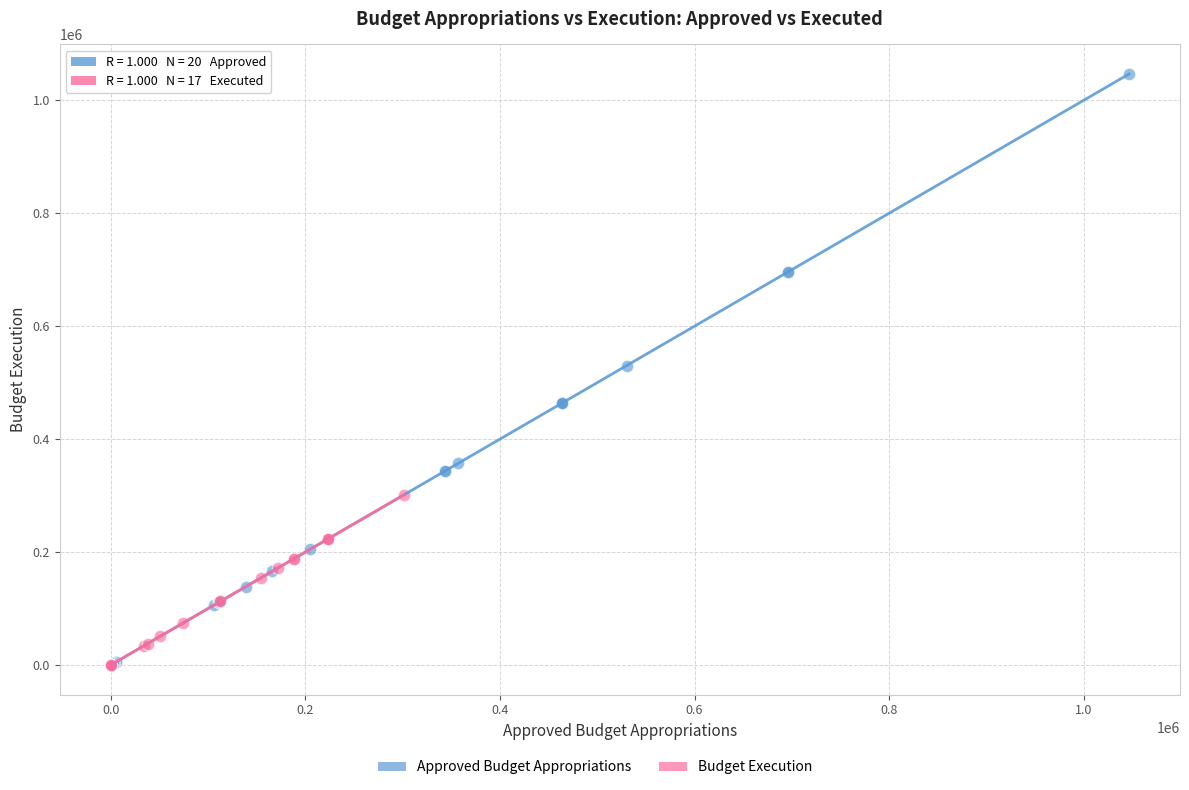

Which series contains the highest Y value?

Approved Budget Appropriations